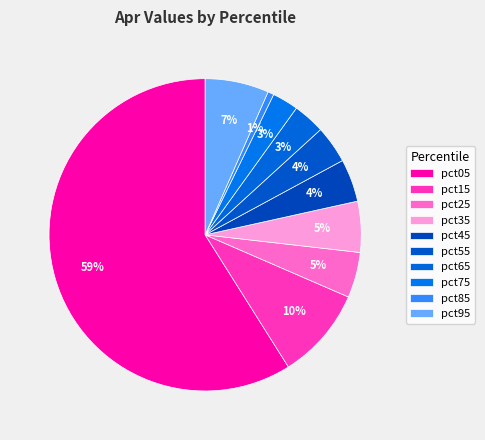

What is the smallest slice in the pie chart?

pct85